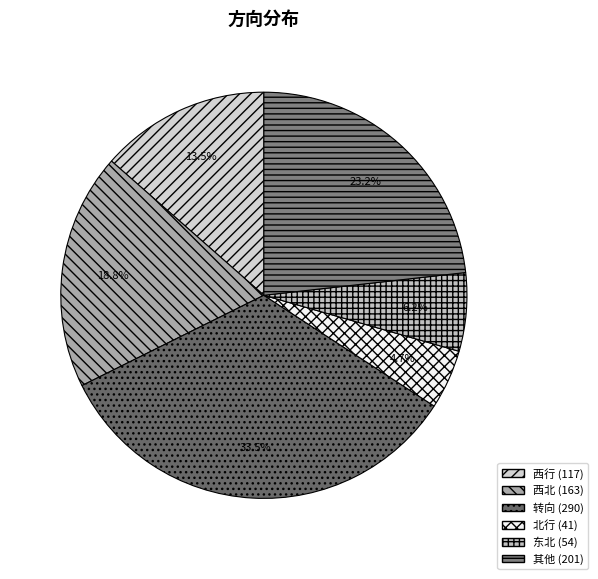

How much of the chart is everything except 北行?

95.3%